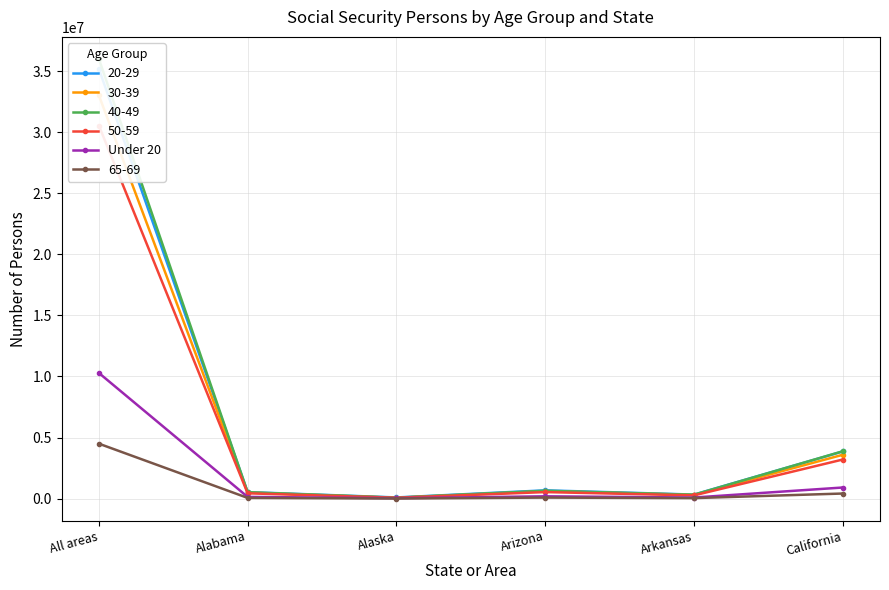

What is the value of the 4th point from the left?

190926